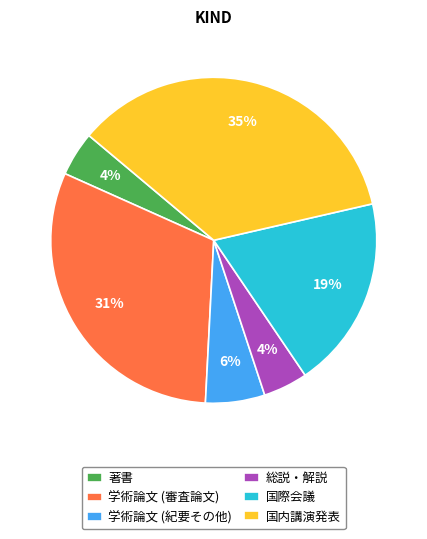

Is there a majority slice in this chart?

No